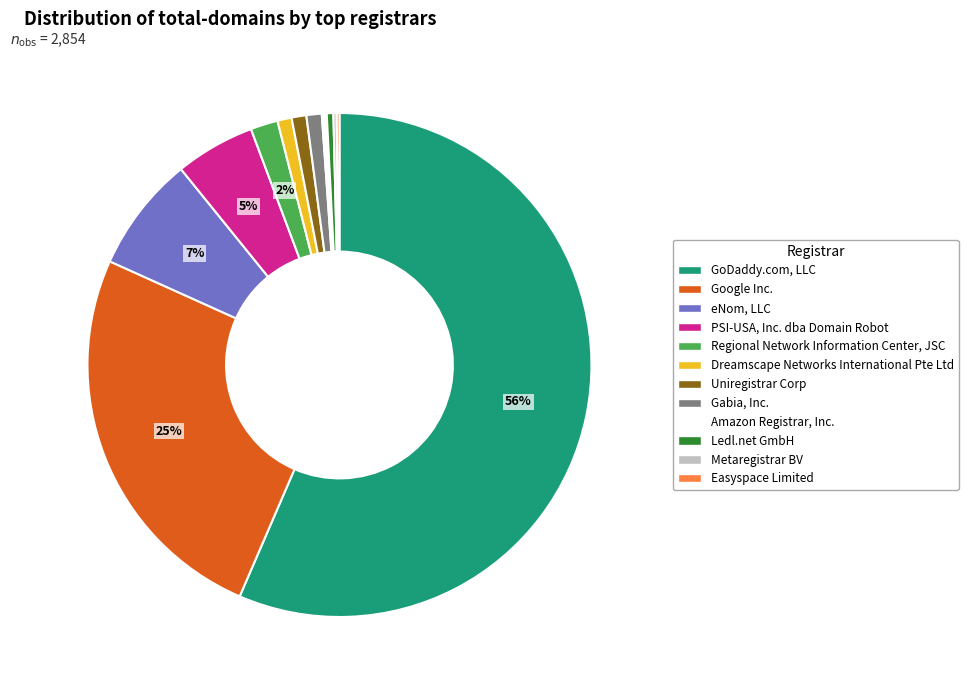

Does GoDaddy.com, LLC represent more than half of the total?

Yes